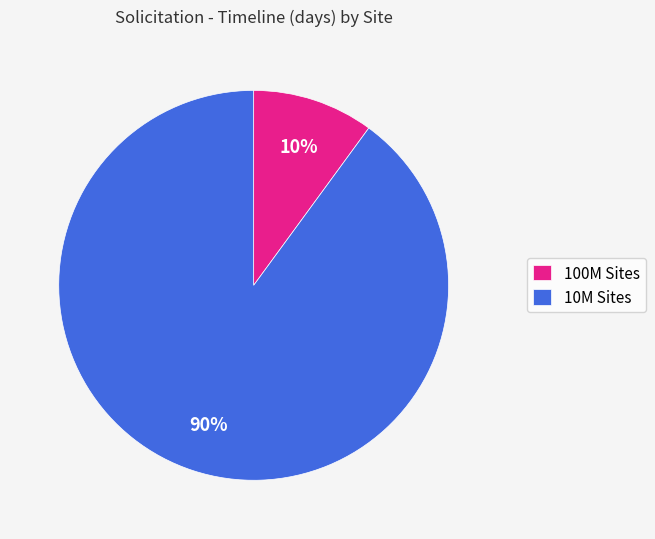

Rank the categories by value from lowest to highest.

100M Sites, 10M Sites